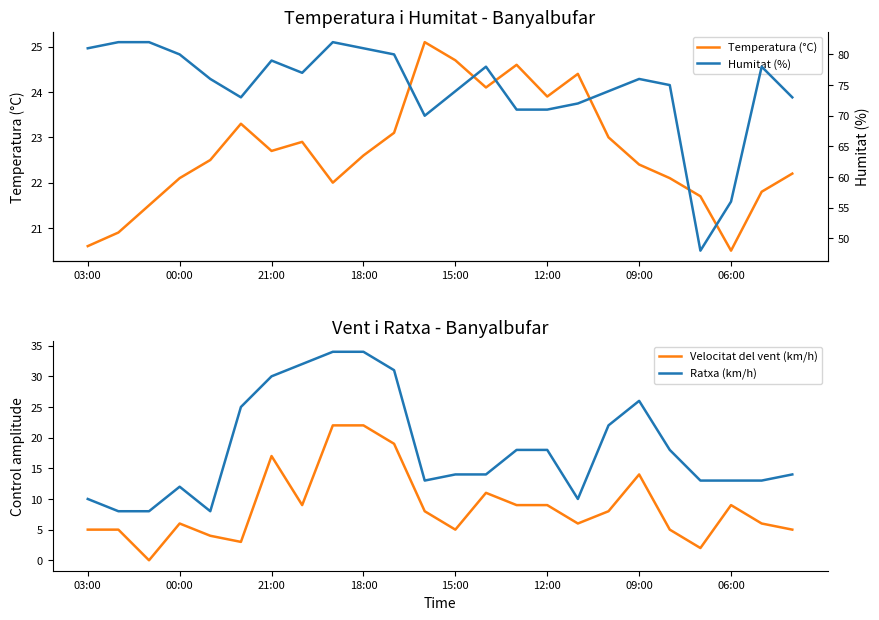

Where is Humitat (%) nearest to the value 65?

11